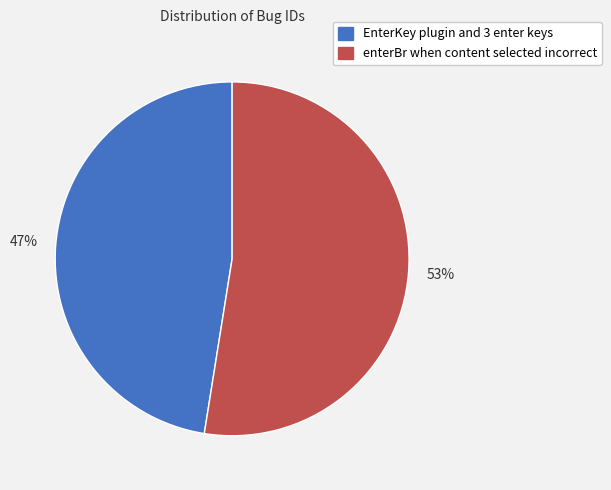

How many segments does this pie chart have?

2